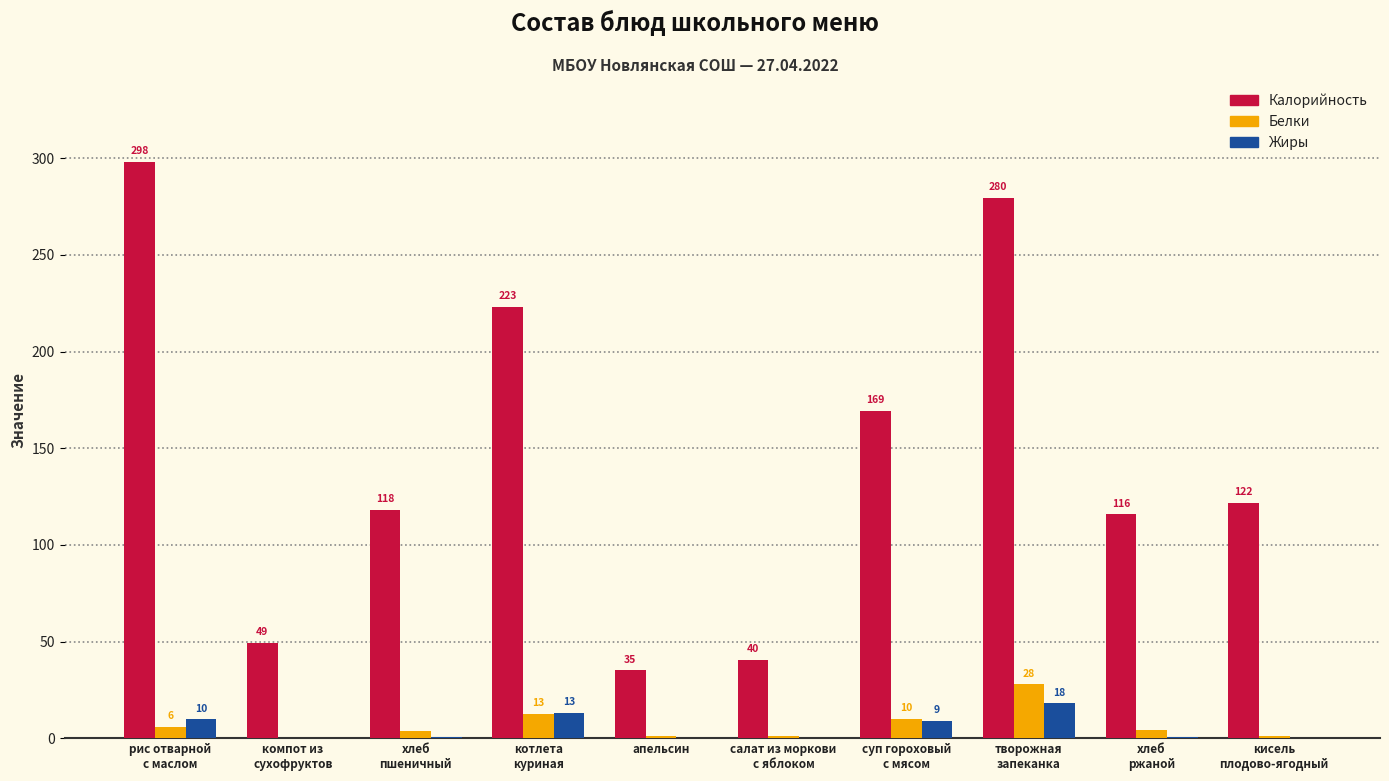

Where does the Белки series first go above 4?

рис отварной
с маслом